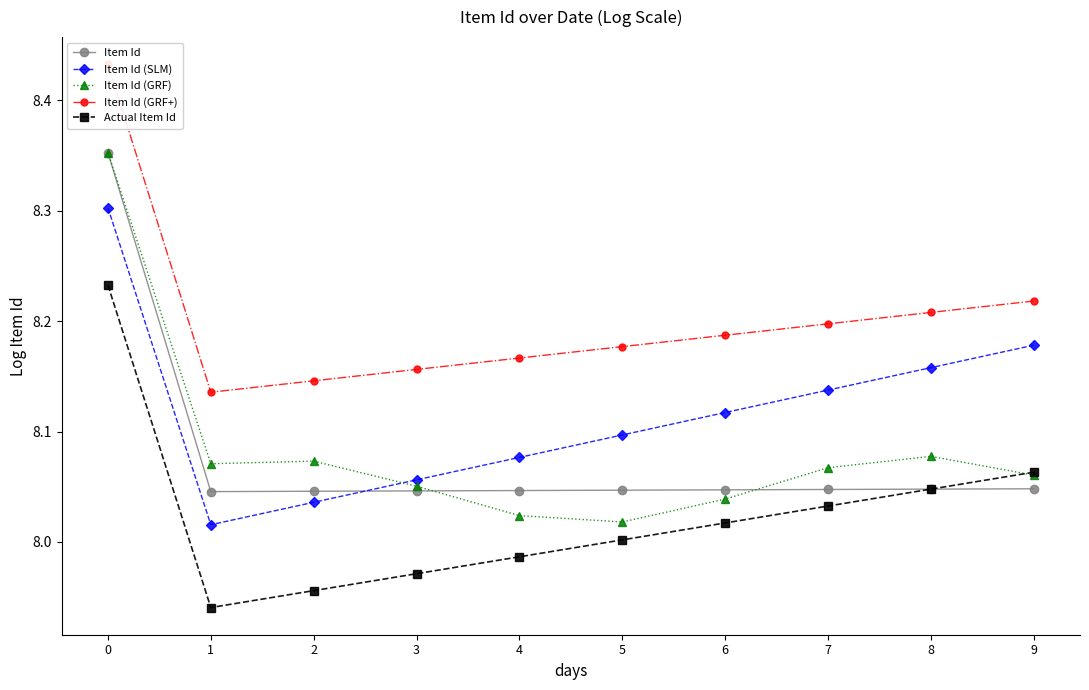

True or false: Item Id (GRF) and Item Id (GRF+) cross at least once.

False